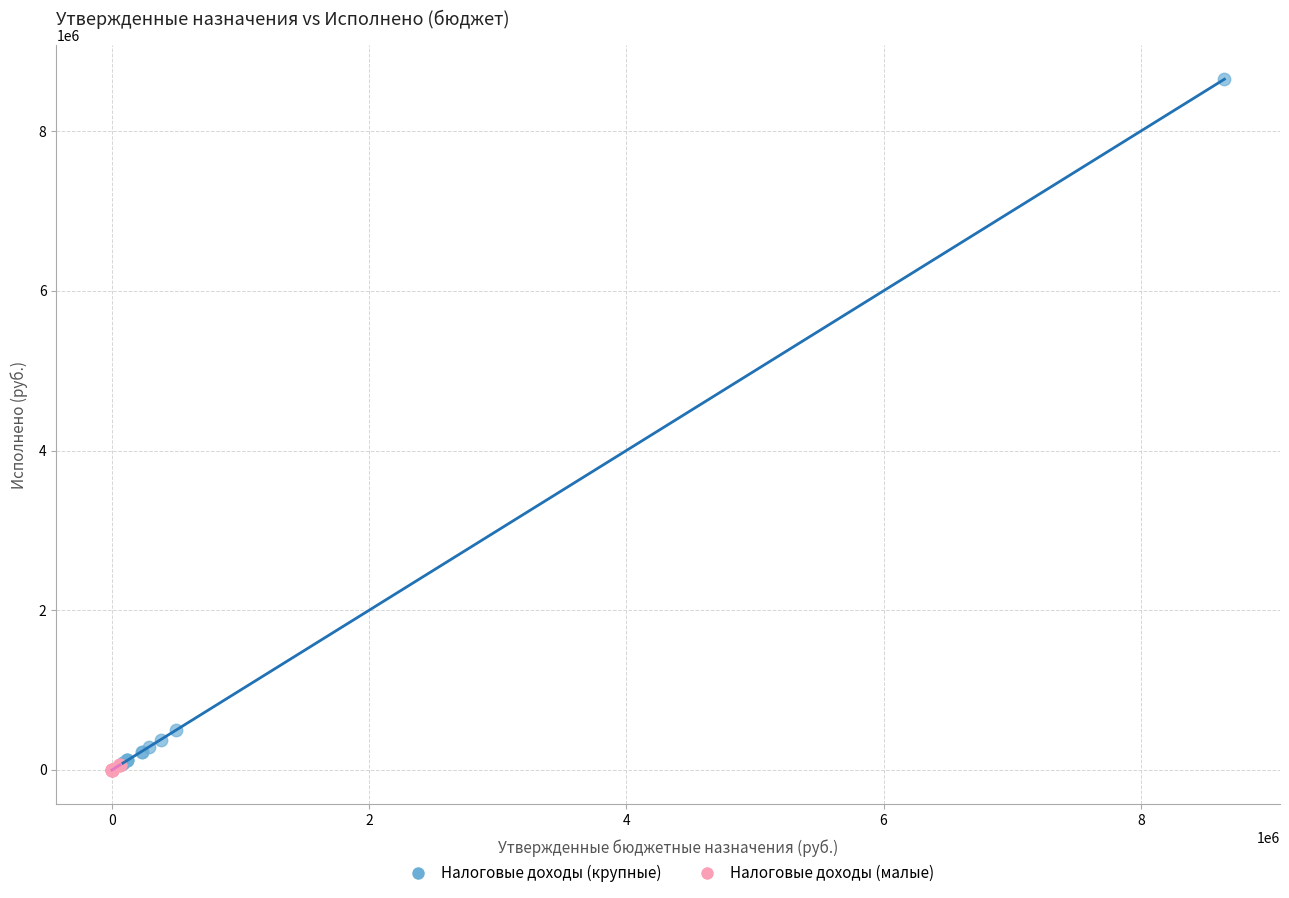

Which series has the widest spread of Y values?

Налоговые доходы (крупные)